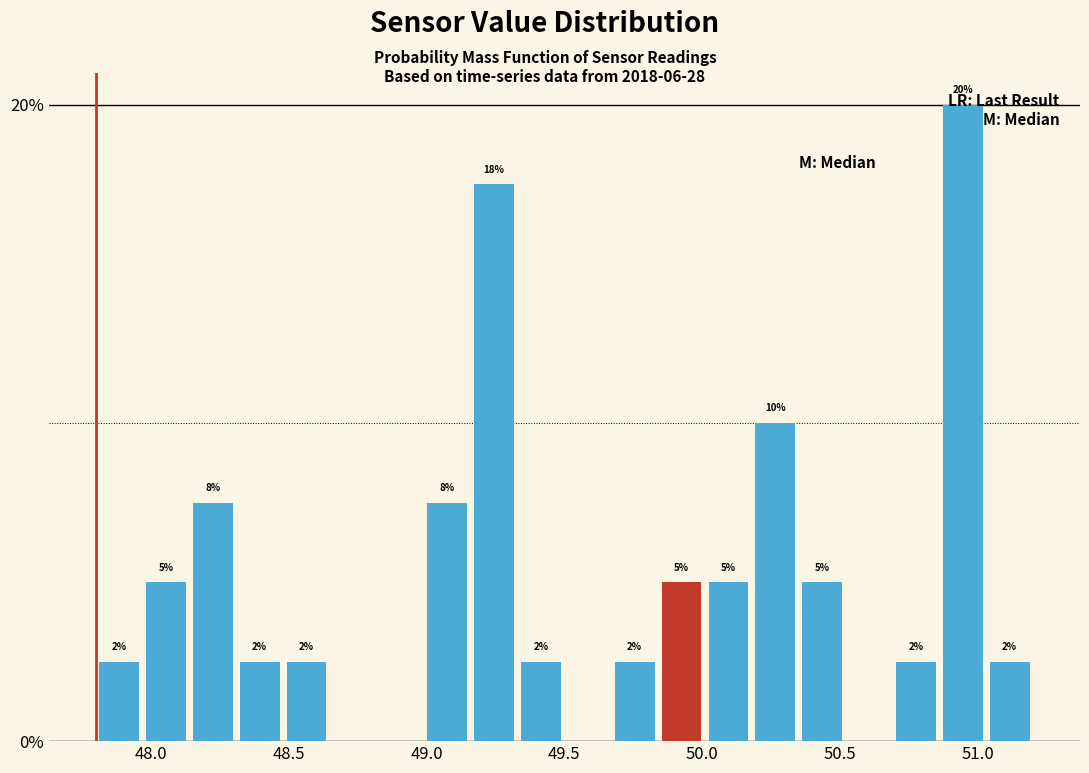

Around what value on the x-axis is the tallest bar? Give the approximate position of its centre, as read against the axis.

50.95